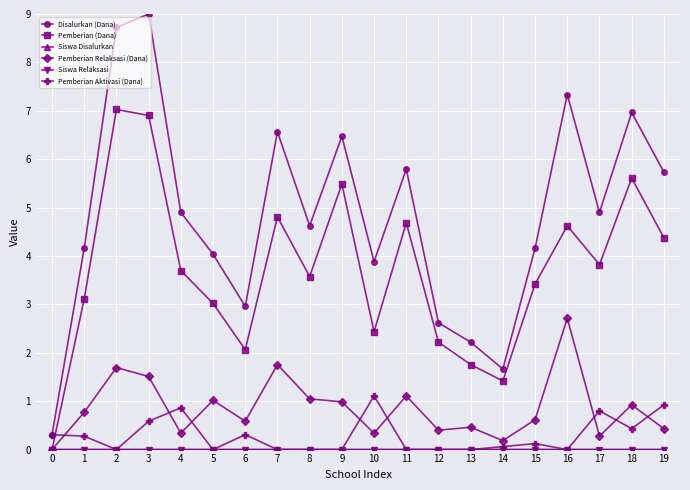

The Disalurkan (Dana) series shows 13.4 at 2. True or false?

False